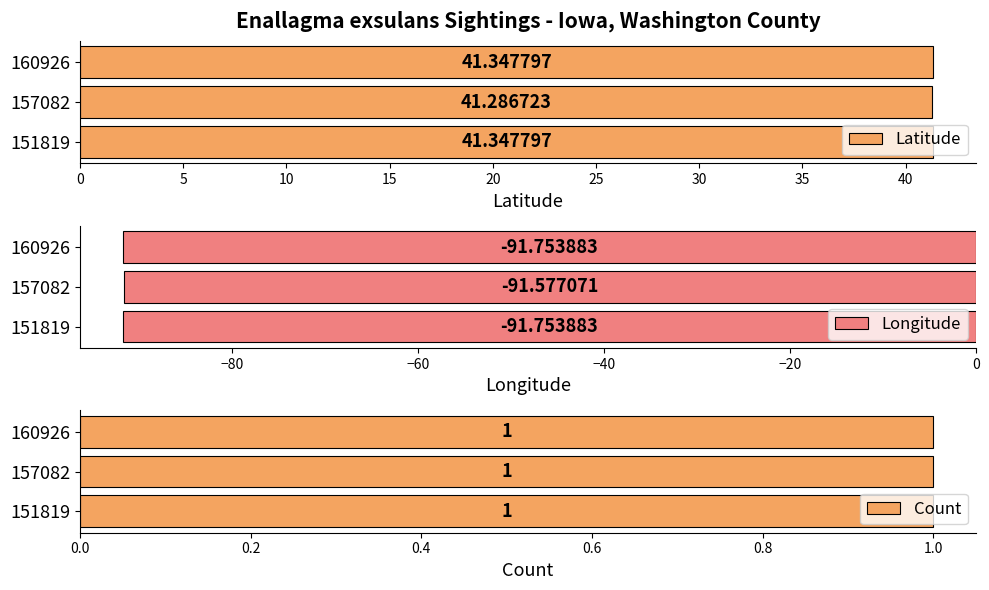

Is the value of Longitude at 160926 greater than the value of Latitude at 151819?

No